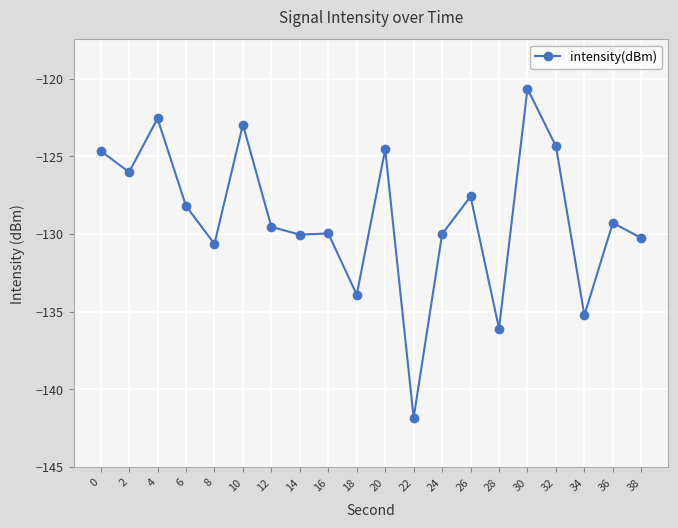

What is the maximum value shown in the chart?

-120.6